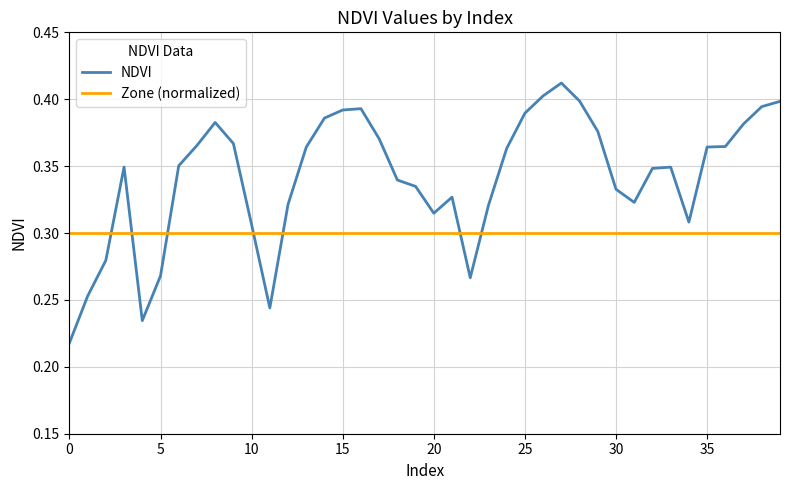

Which series has the largest total across all categories?

NDVI